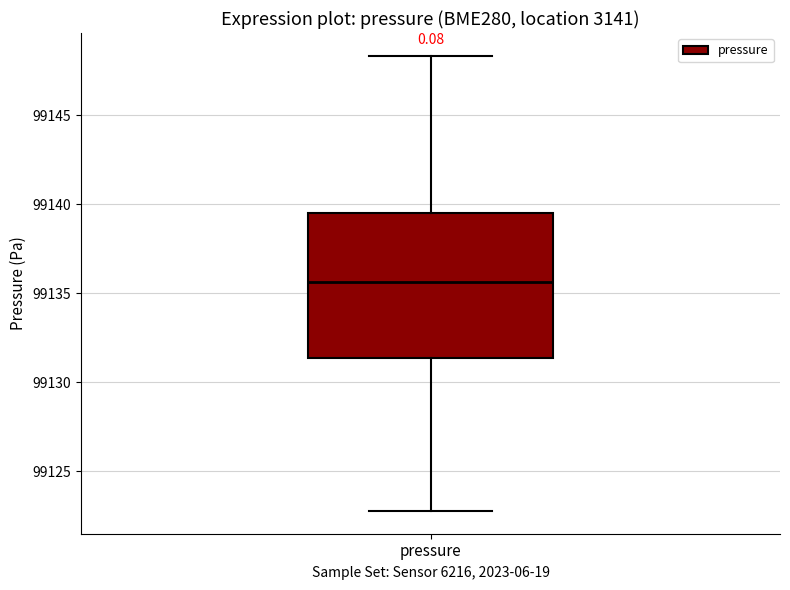

Read this box plot against the y-axis: the position of the median line, the range covered by the box, and the ends of both whiskers. The values are not printed on the chart, so give them approximately, as read against the axis.

median 99135.5, box 99131.5 to 99139.5, whiskers 99123.0 to 99148.5